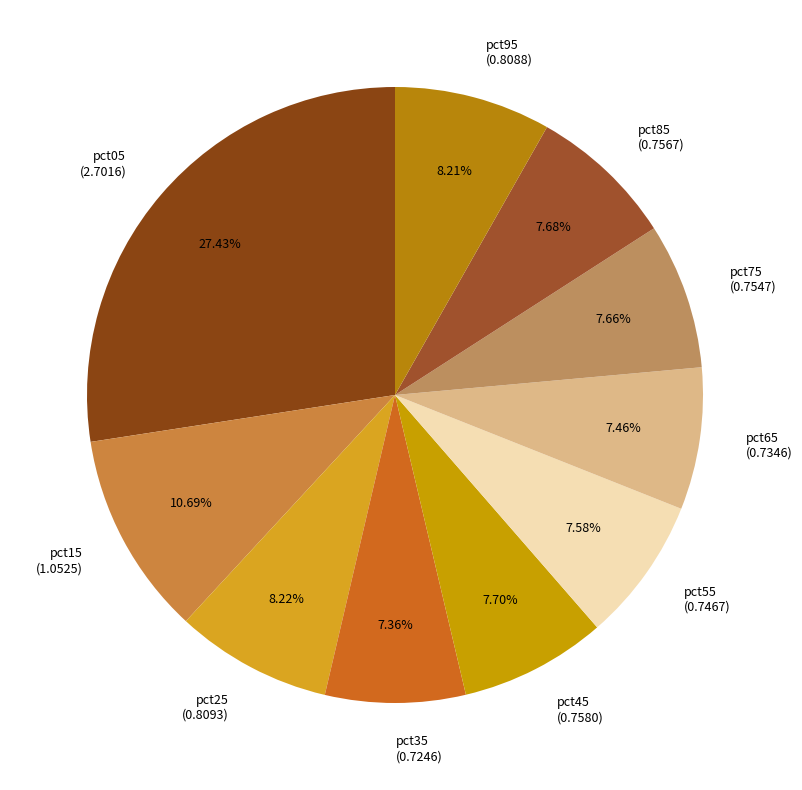

Is it true that pct55 is 1% of the pie?

False